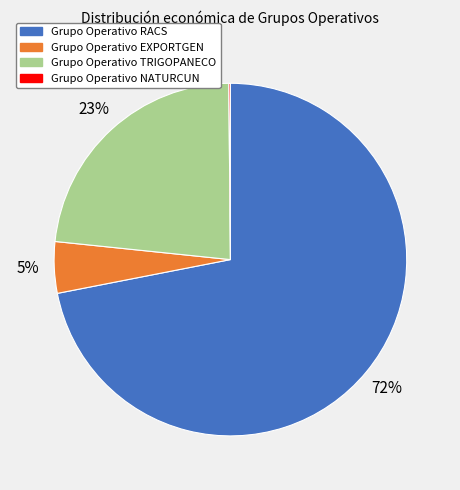

Which category has the biggest portion of the pie?

Grupo Operativo RACS